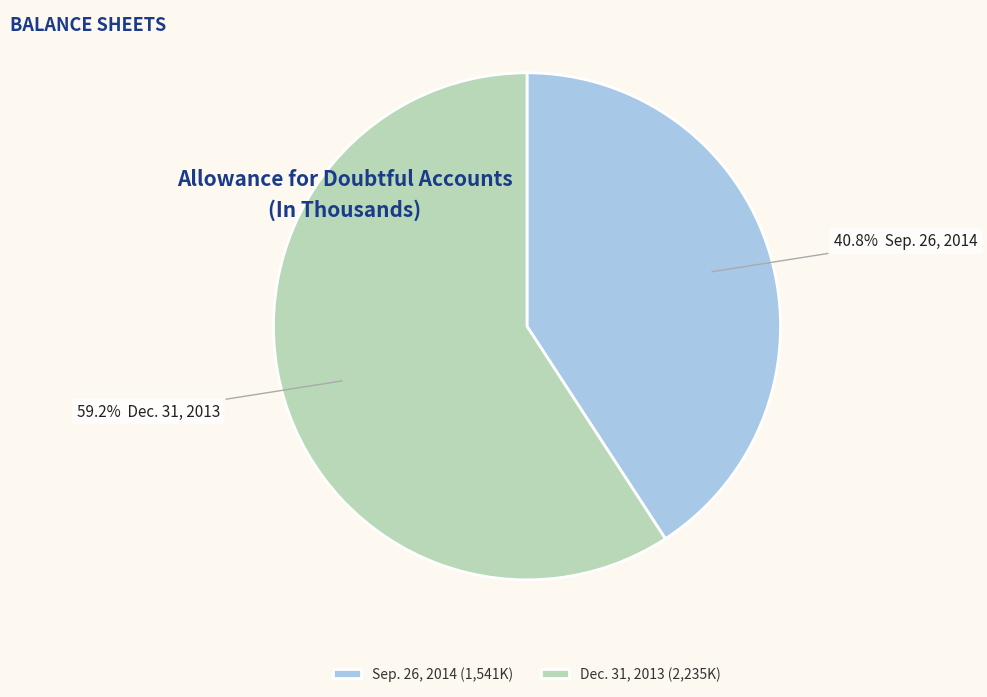

To the nearest percent, what is the combined percentage of Sep. 26, 2014 and Dec. 31, 2013?

100%